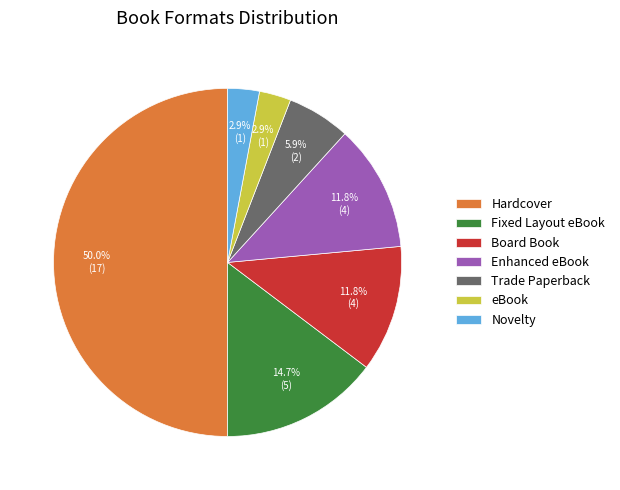

To the nearest percent, what percentage of the pie is eBook?

3%